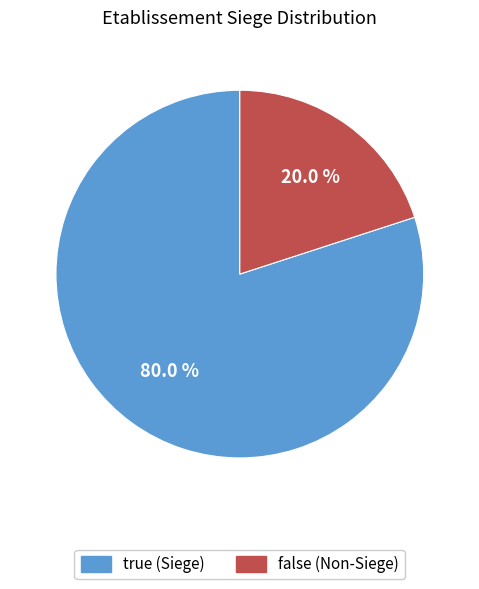

To the nearest percent, what is the difference between the false and true slice percentages?

60%